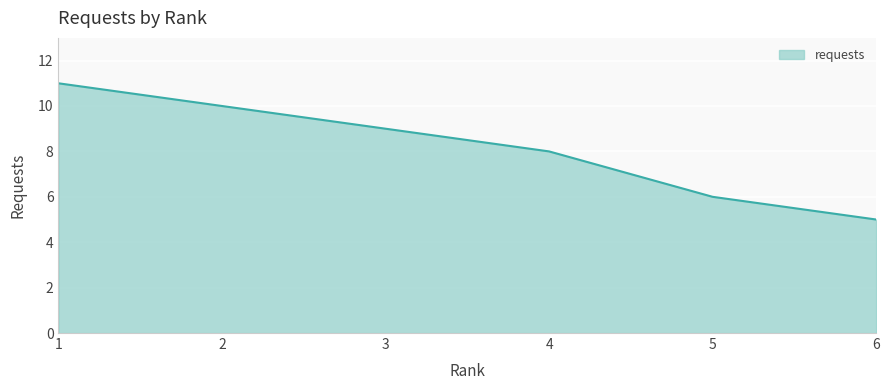

True or false: the data shows 5 at 6.

True